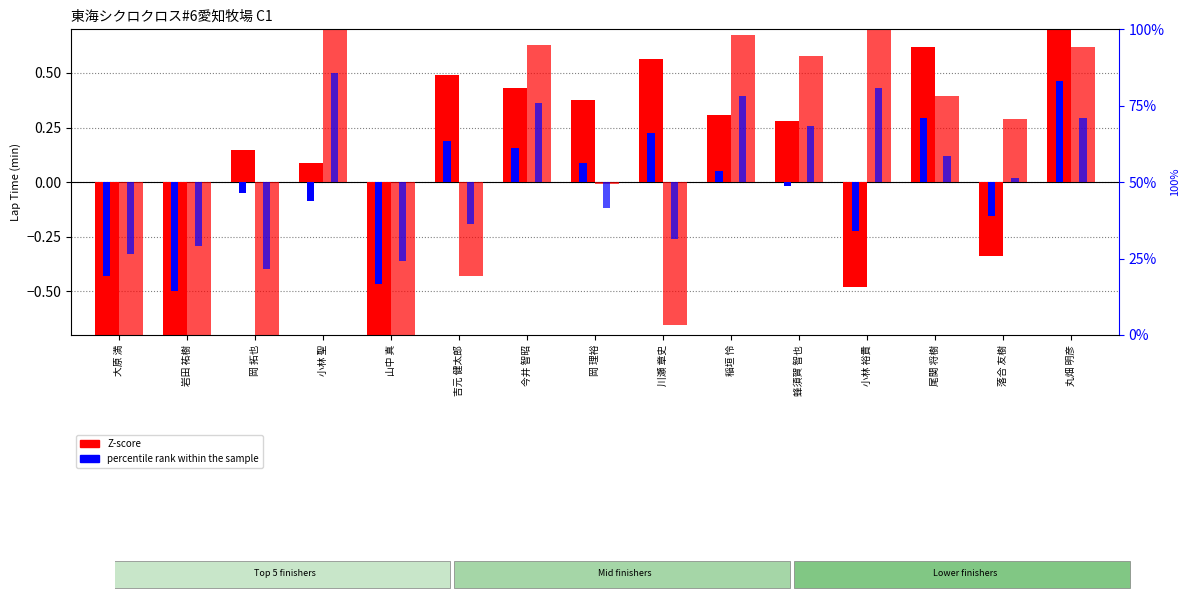

What position from the left is 蜂須賀 智也?

11